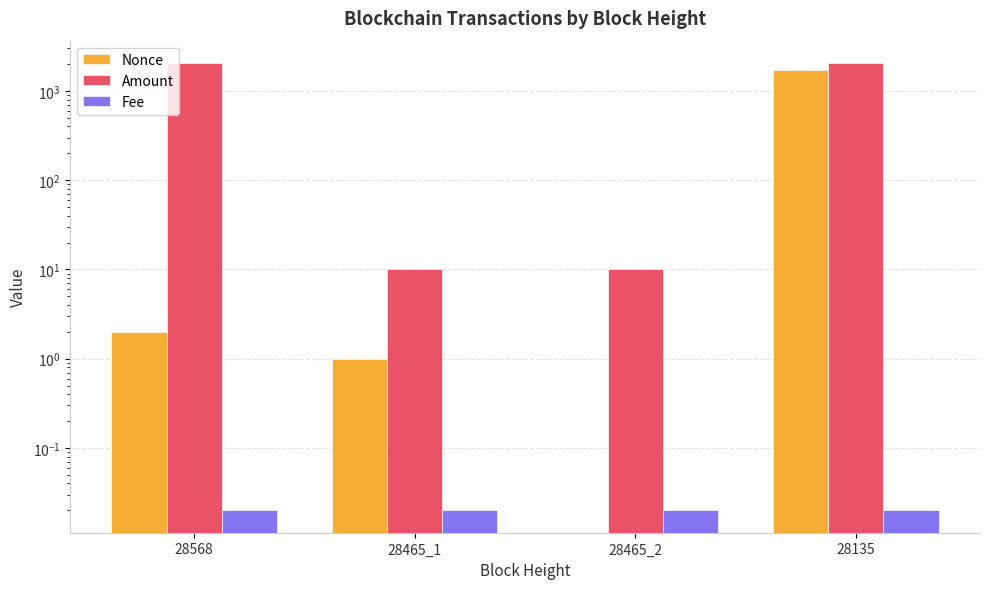

How many values in the Amount series exceed 2034?

2